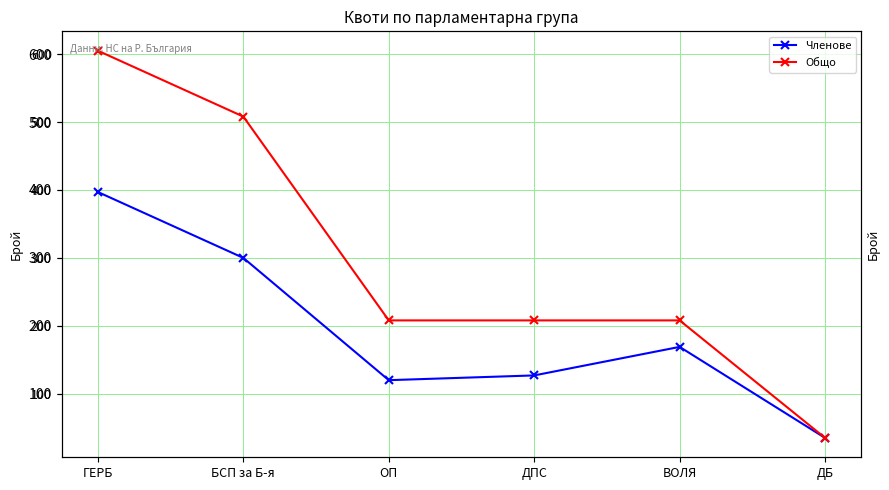

What is the value of the Общо point at the 6th from the left?

35